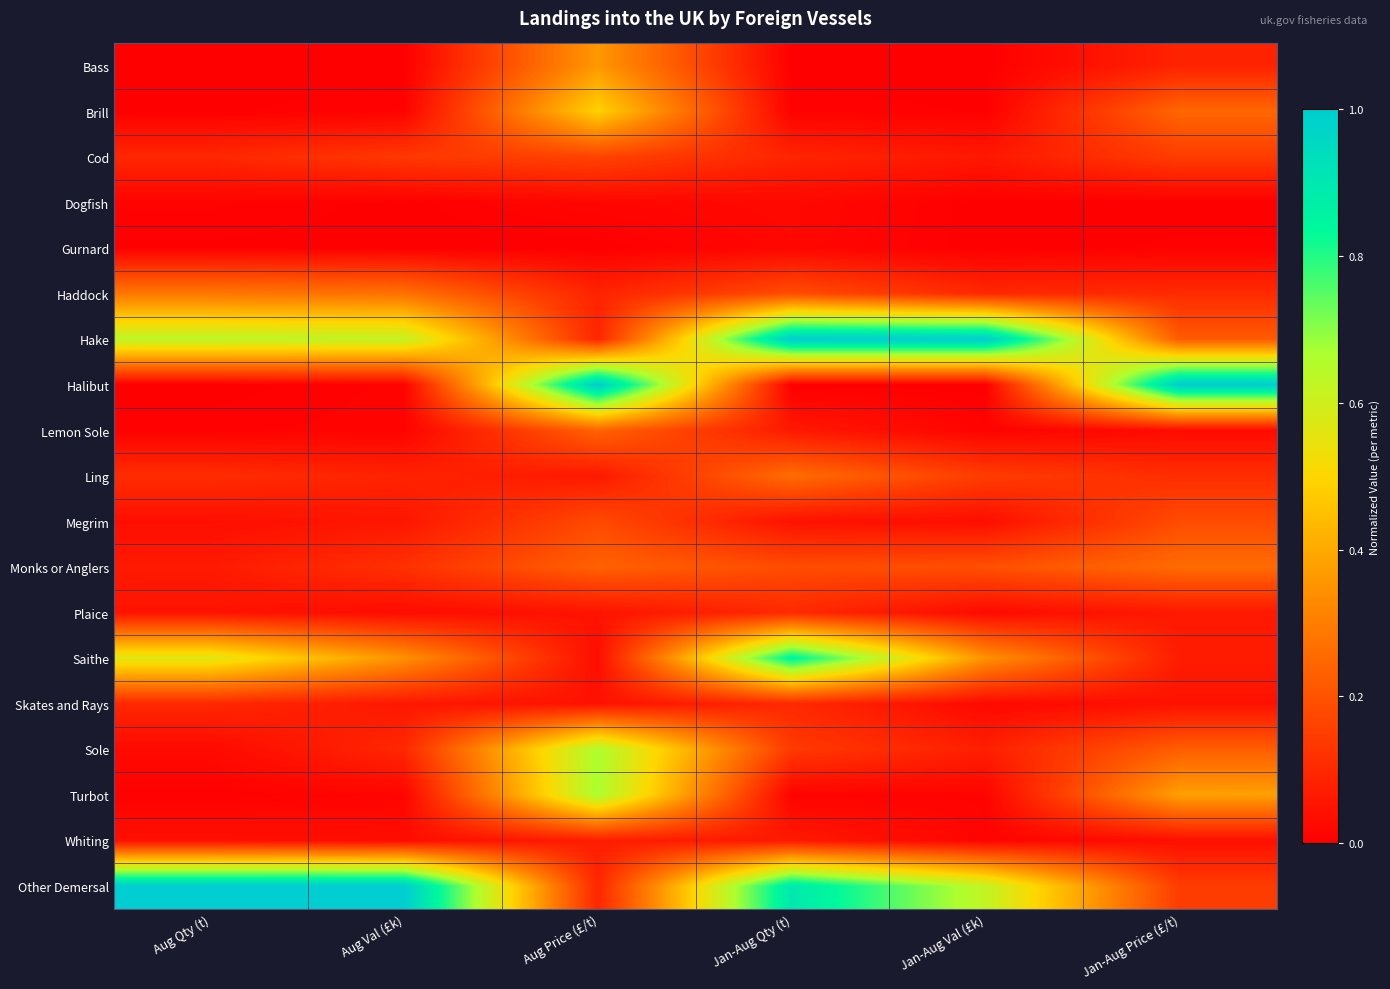

What is the total value across all series at Jan-Aug Price (£/t)?

3.4